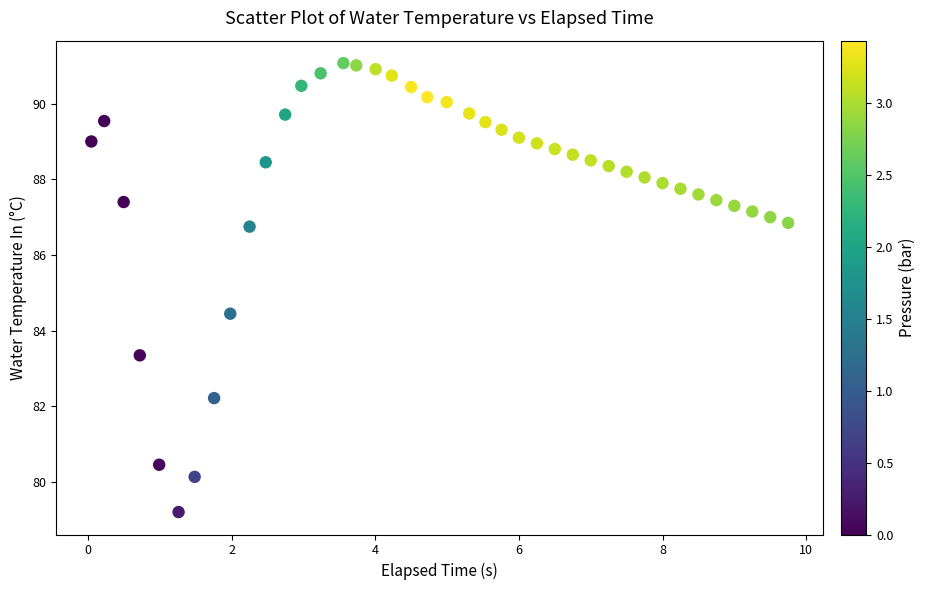

What is the range of Y values (max minus min)?

11.9